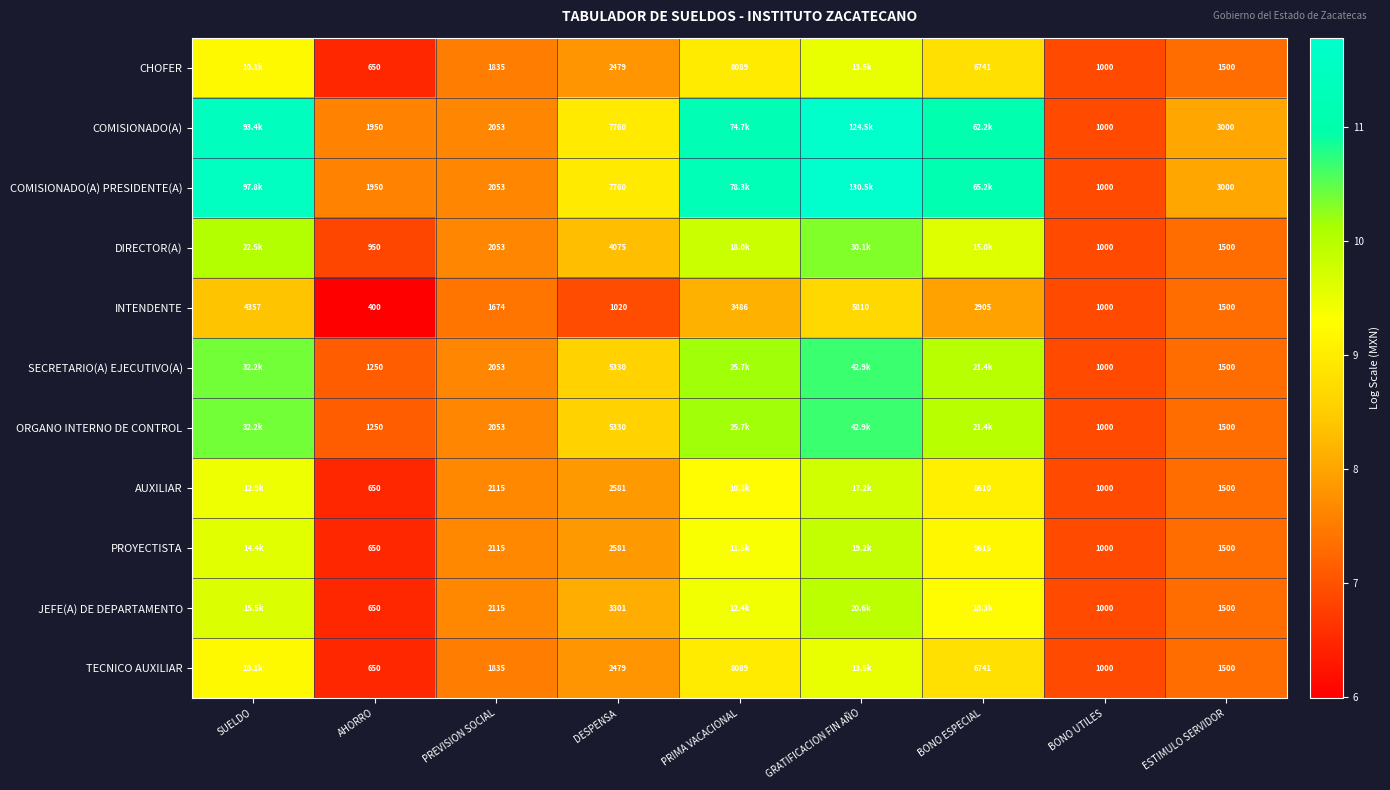

Where is INTENDENTE nearest to the value 3105?

BONO ESPECIAL